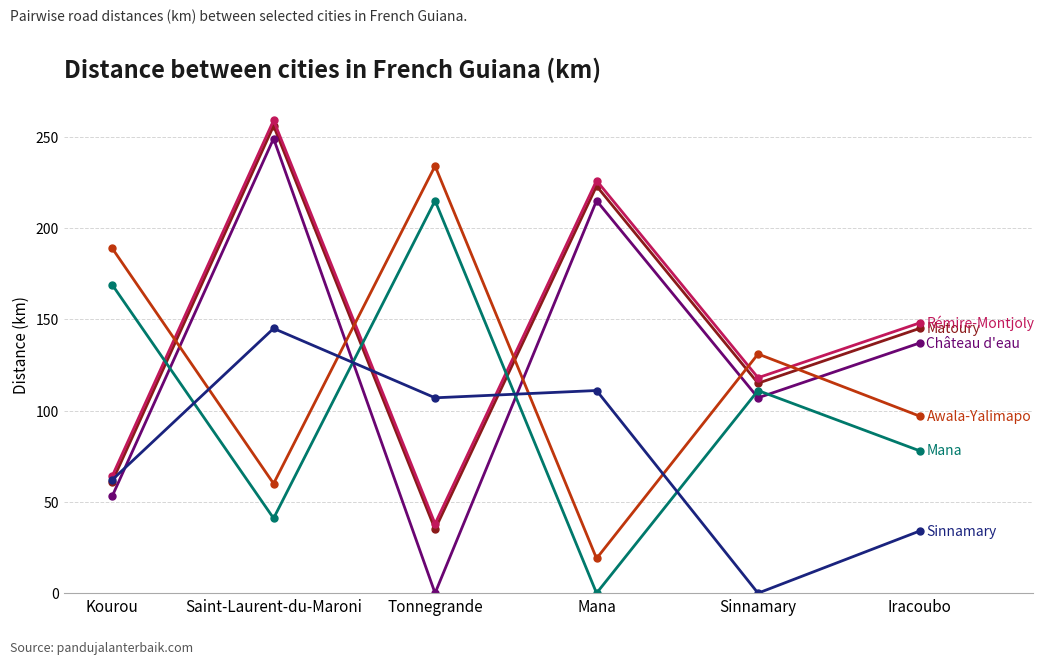

At which category is the sum across all series the highest?

Saint-Laurent-du-Maroni